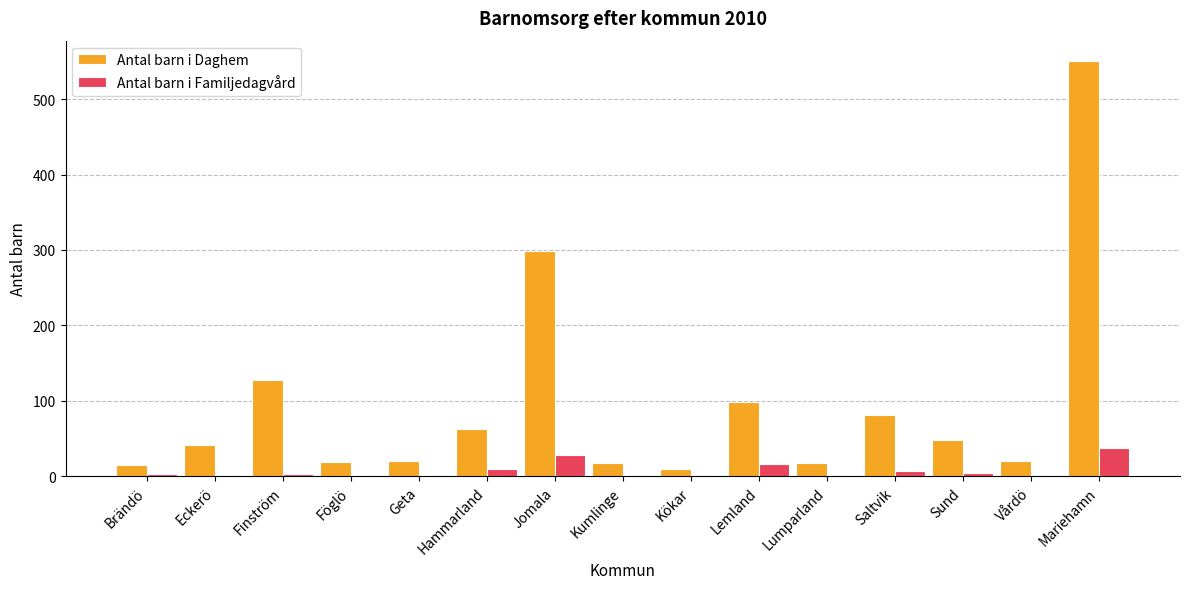

What is the greatest value displayed?

550